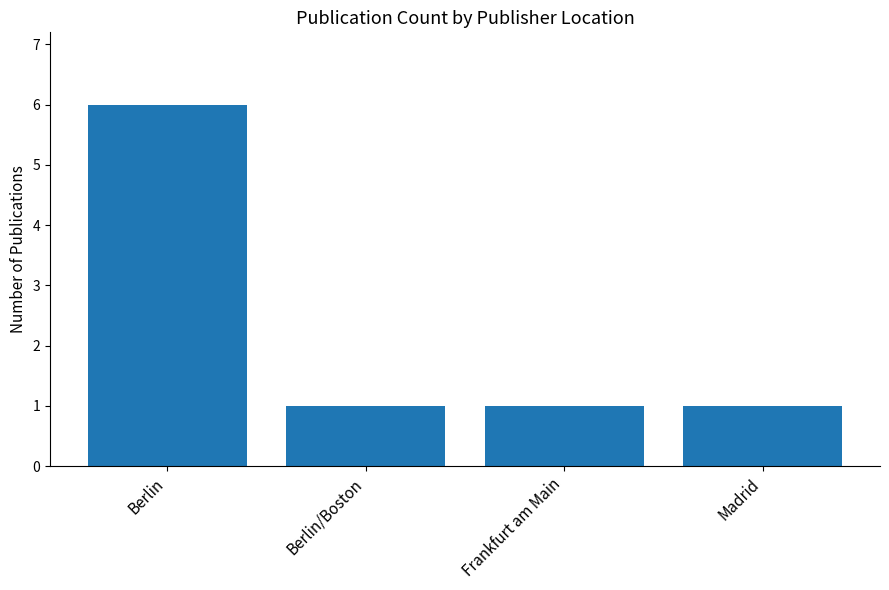

What is the label of the 1st bar from the right?

Madrid